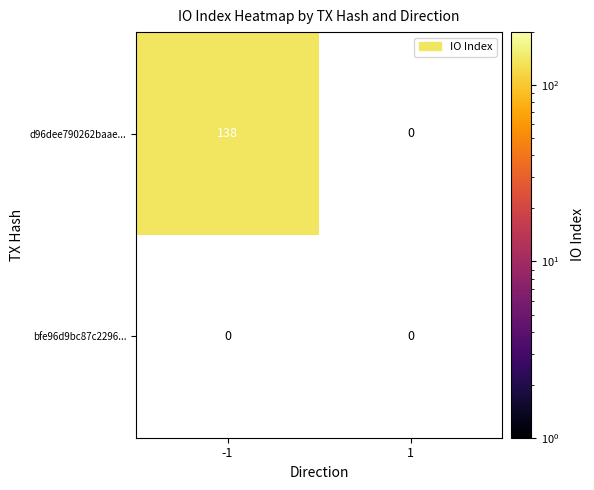

The value of d96dee790262baae3719f48f208557d711effe5 at io_index is 92. True or false?

False